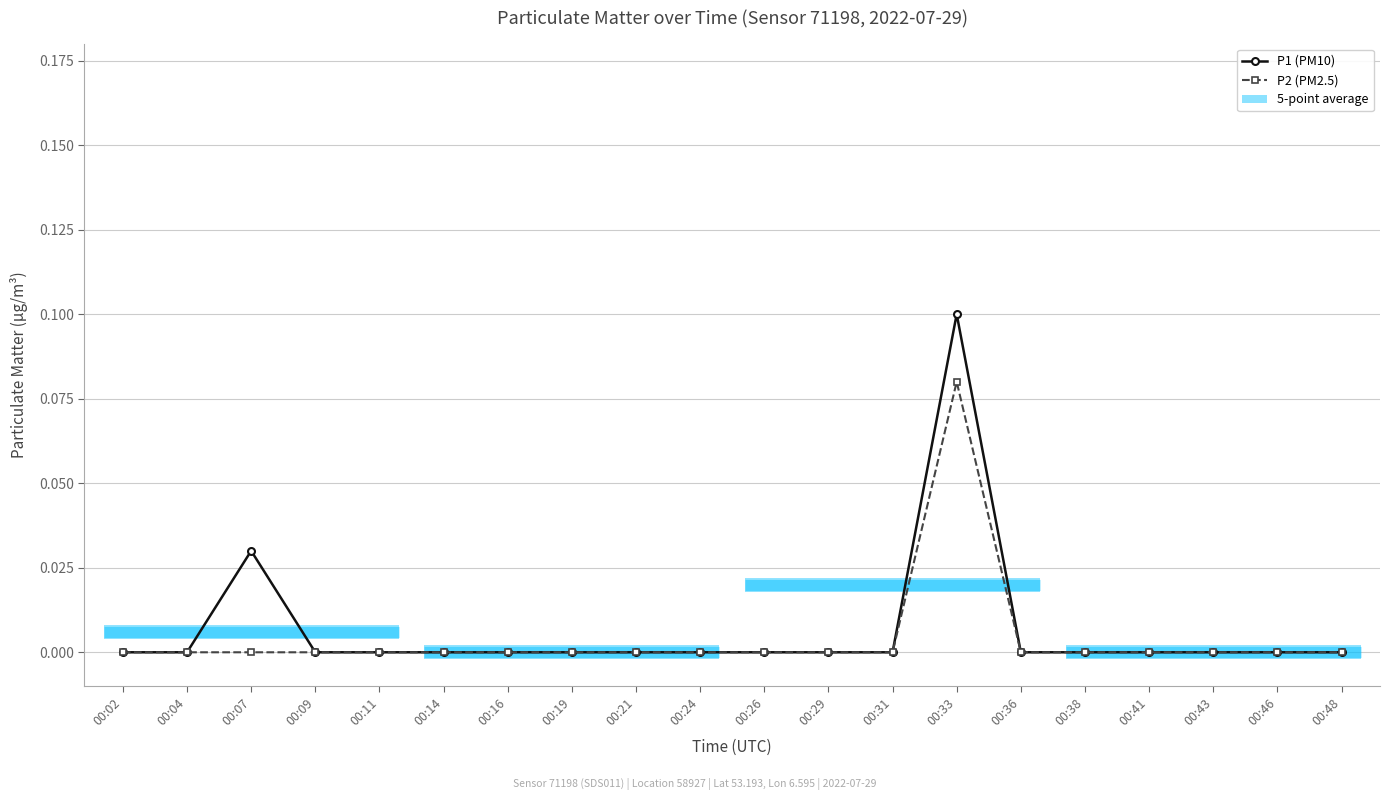

Rank the series by their average value, from lowest to highest.

P2 (PM2.5), P1 (PM10)